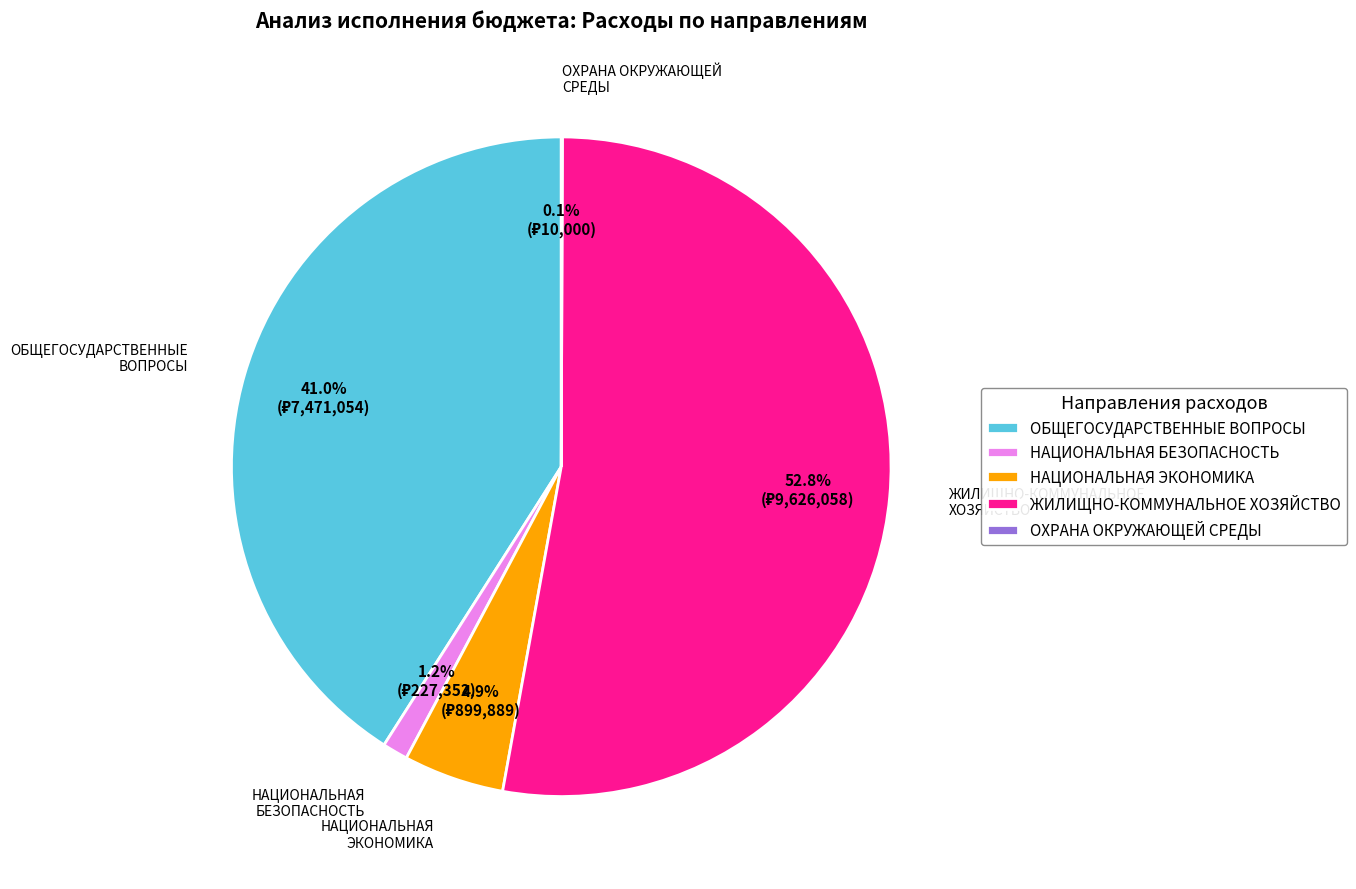

To the nearest percent, what portion does ЖИЛИЩНО-КОММУНАЛЬНОЕ ХОЗЯЙСТВО represent?

53%